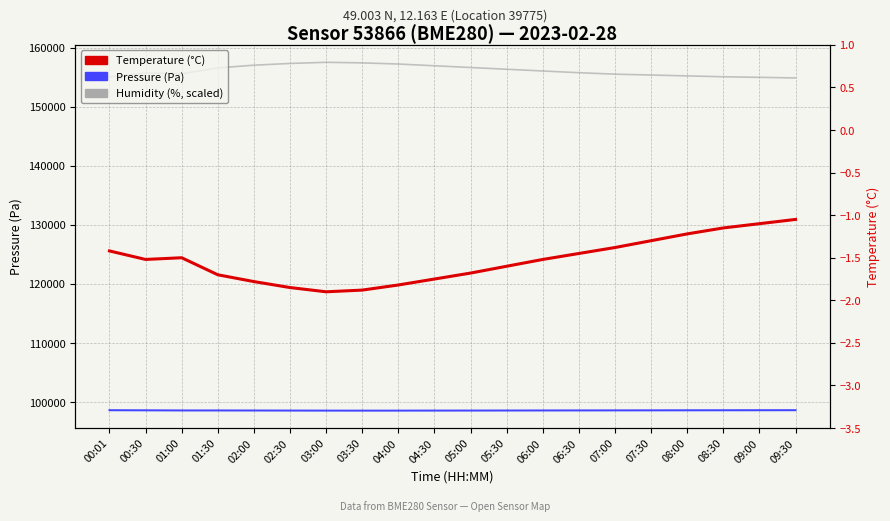

What is the difference between the highest and lowest values at 08:00?

155252.2